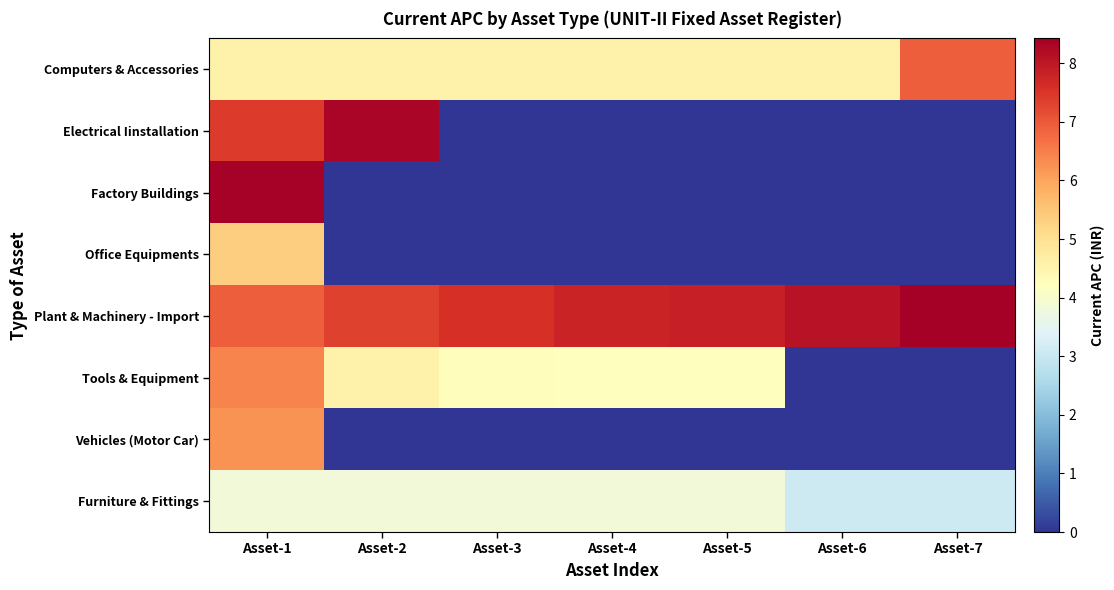

Which series has the widest spread of values?

Factory Buildings